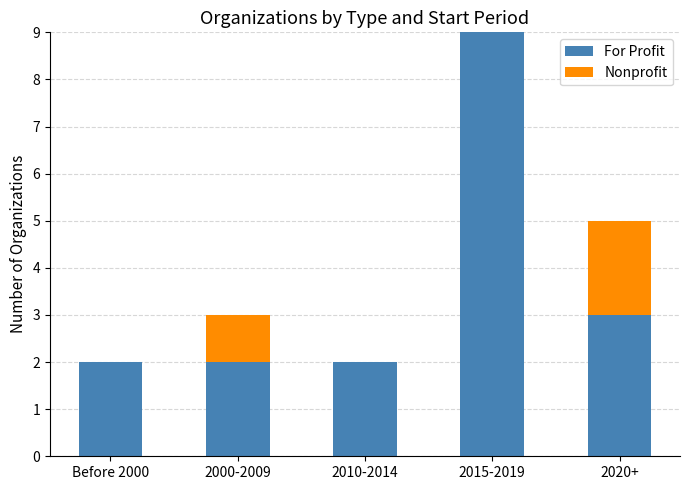

True or false: For Profit has a value of 1 at 2000-2009.

False